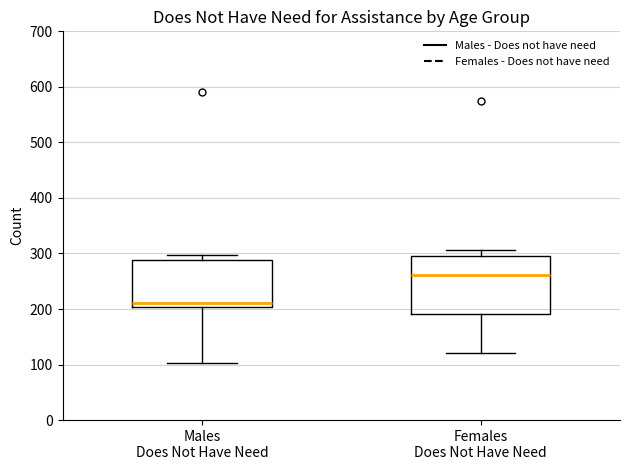

Reading left to right, read every box against the y-axis: the position of its median line, the range the box covers, and the ends of its whiskers. The values are not printed on the chart, so give them approximately, as read against the axis.

Males Does Not Have Need: median 210, box 200 to 290, whiskers 100 to 300
Females Does Not Have Need: median 260, box 190 to 300, whiskers 120 to 310